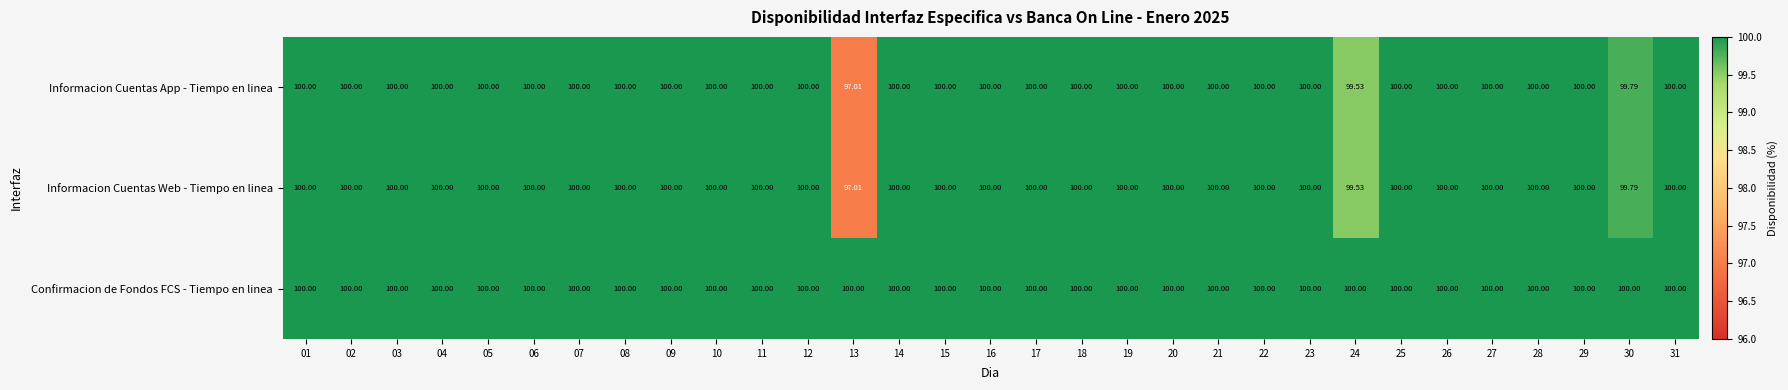

Is the value of Informacion Cuentas Web - Tiempo en linea at 10 greater than the value of Informacion Cuentas App - Tiempo en linea at 24?

Yes